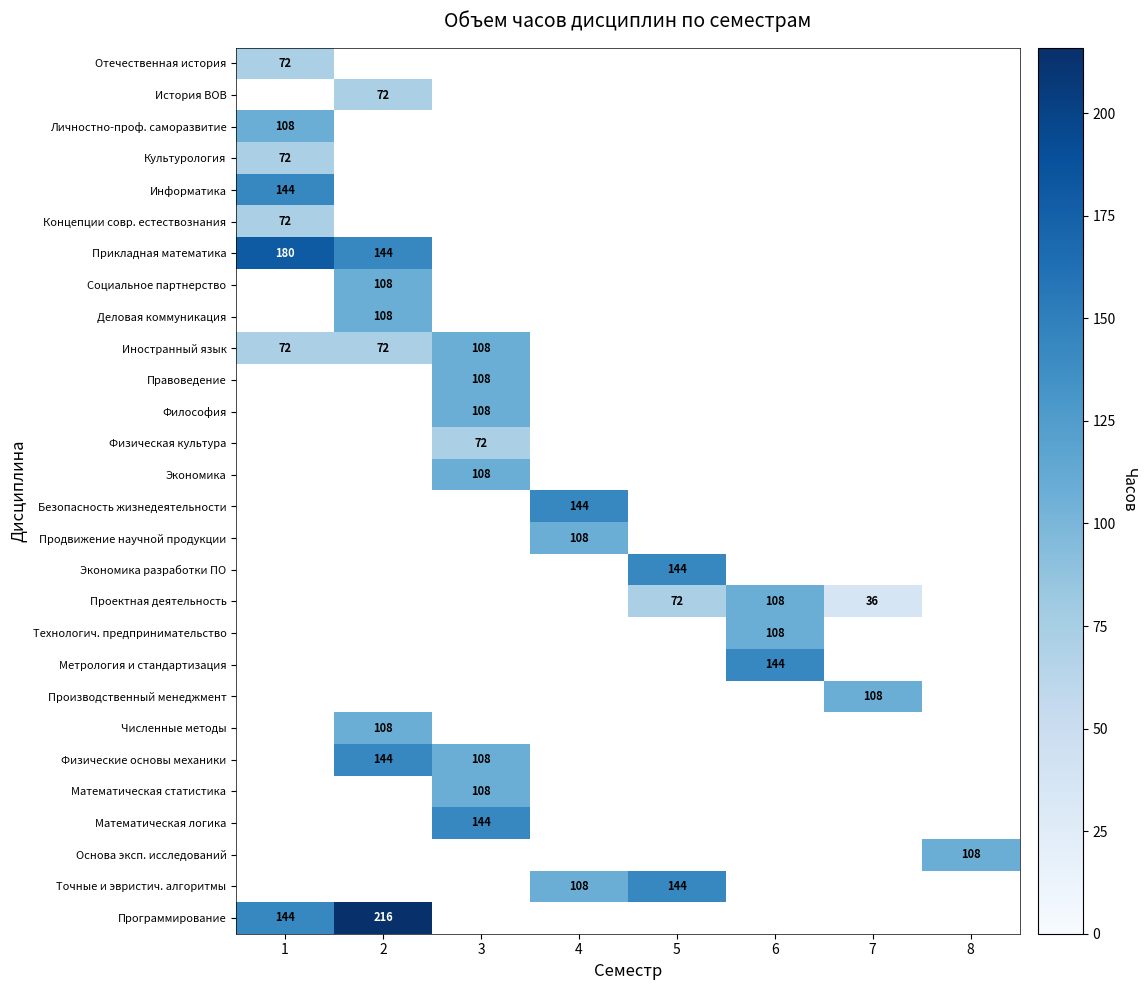

How many categories are shown in the chart?

8